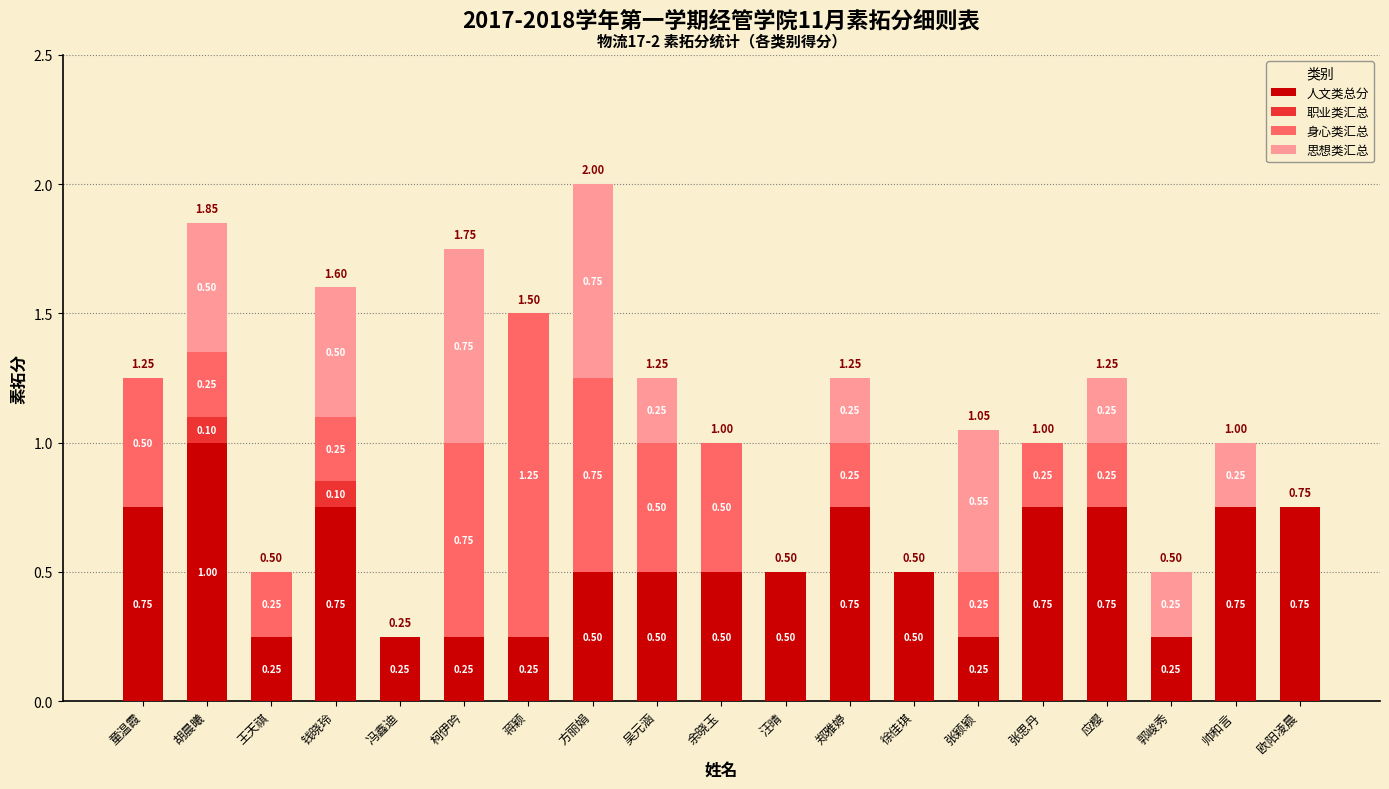

What is the total value across all series at 胡晨曦?

1.9